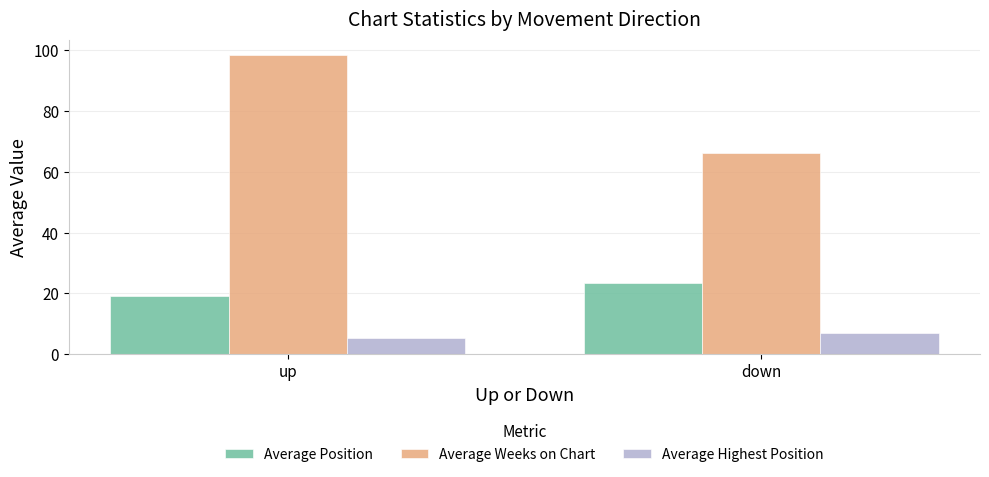

Reading left to right, list all the values displayed in this chart.

Average Position: up=19.1	down=23.5
Average Weeks on Chart: up=98.6	down=66.3
Average Highest Position: up=5.2	down=6.9